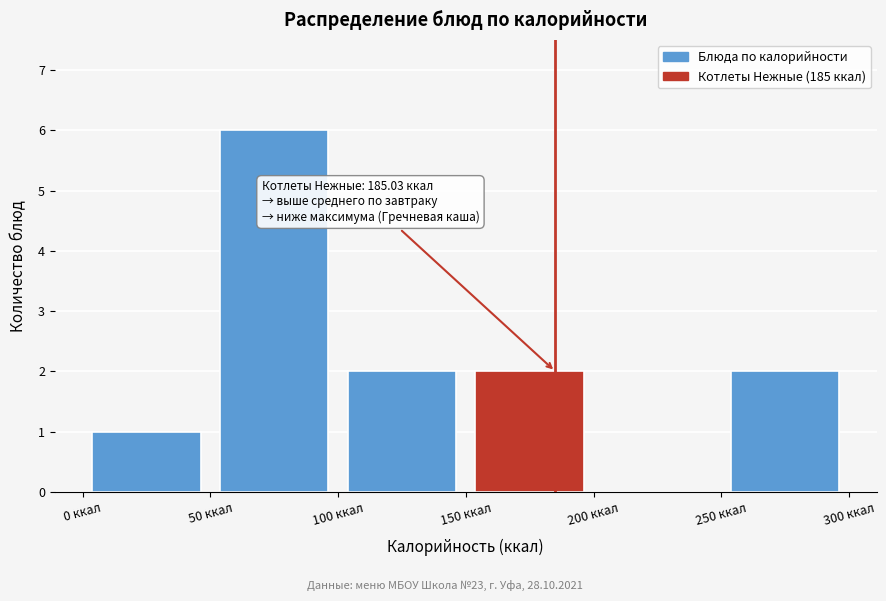

Which range on the x-axis has the tallest bar?

50 to 100